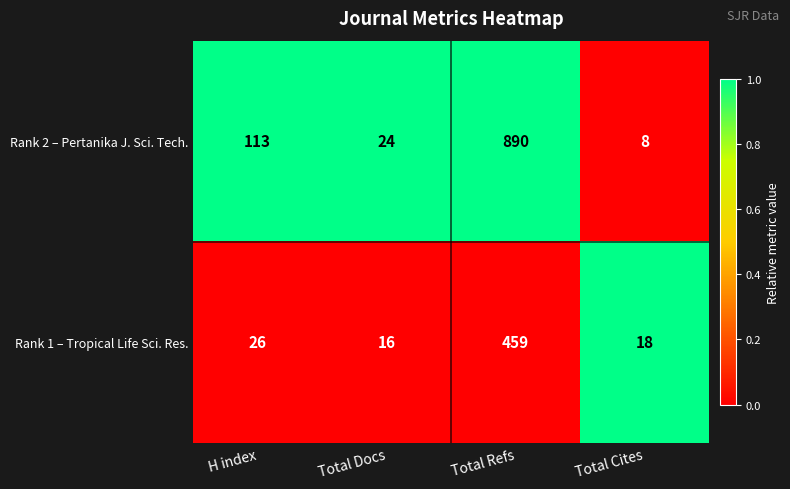

What is the total value across all series at H index?

139